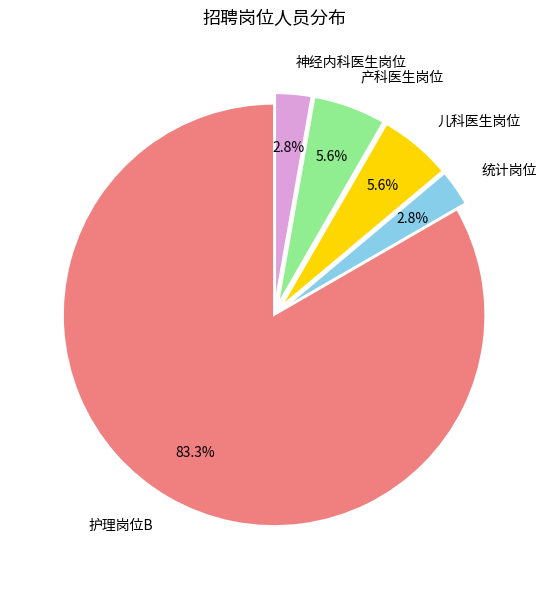

Which slice is the largest?

护理岗位B